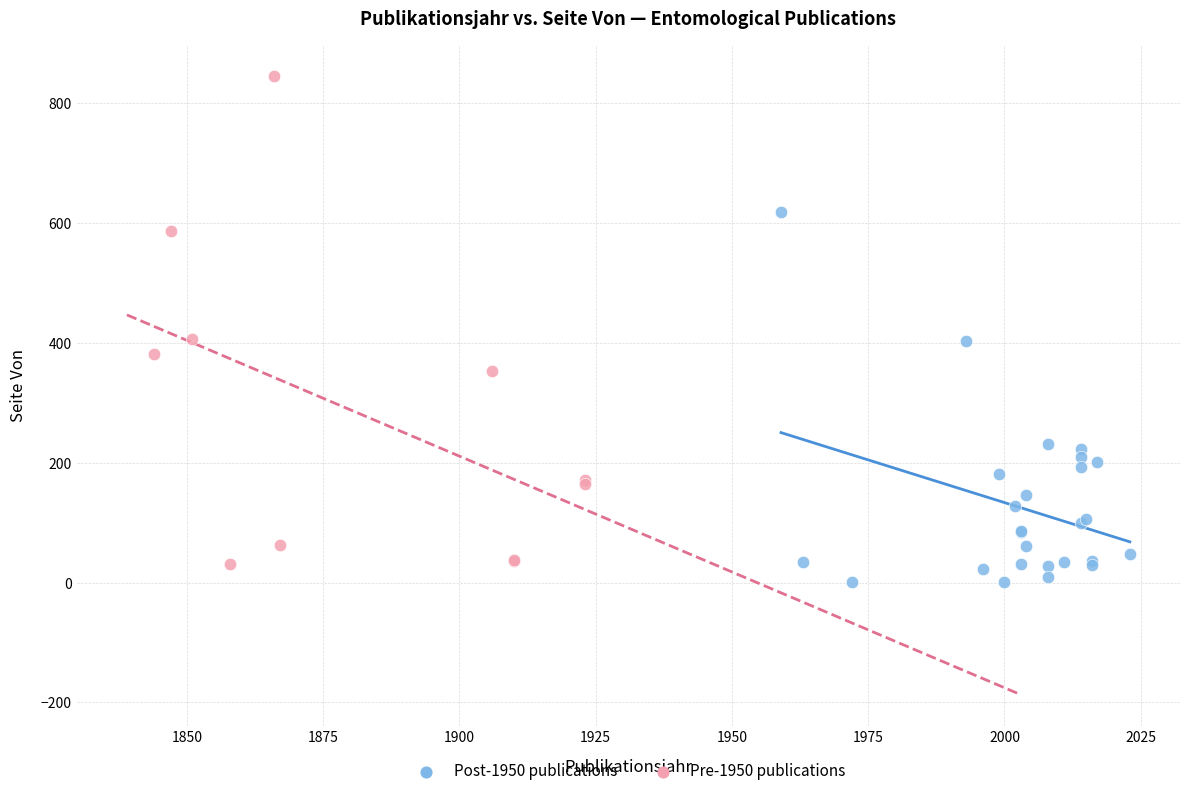

Which series has the widest spread of Y values?

Pre-1950 publications